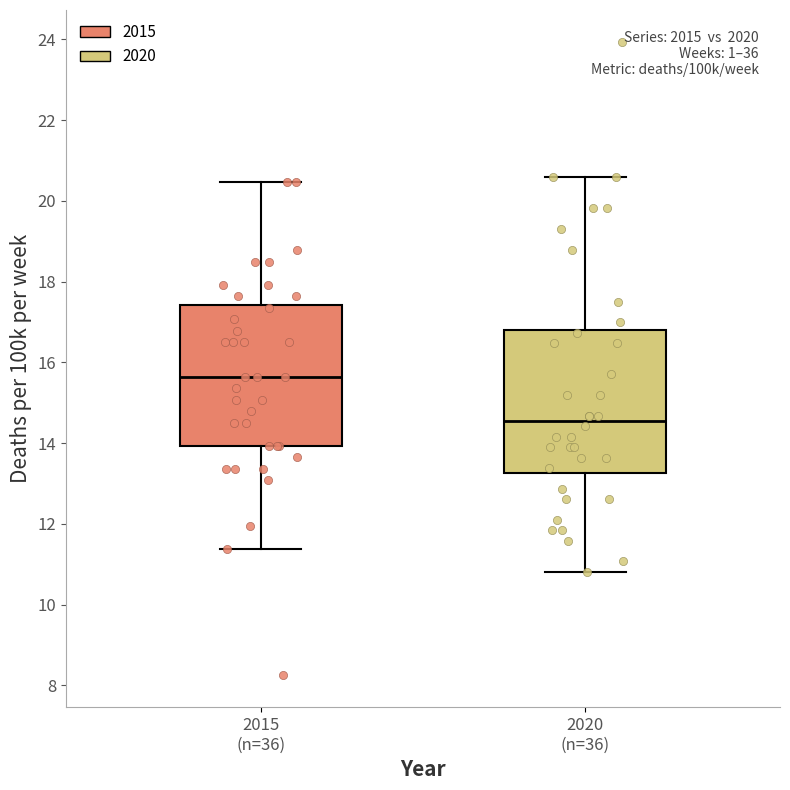

Reading left to right, transcribe this box plot: for each box, give where its median line is, the range the box spans, and where its two whiskers end, as read against the y-axis. The values are not printed on the chart, so give them approximately, as read against the axis.

2015 (n=36): median 15.6, box 14.0 to 17.4, whiskers 11.4 to 20.4
2020 (n=36): median 14.6, box 13.2 to 16.8, whiskers 10.8 to 20.6